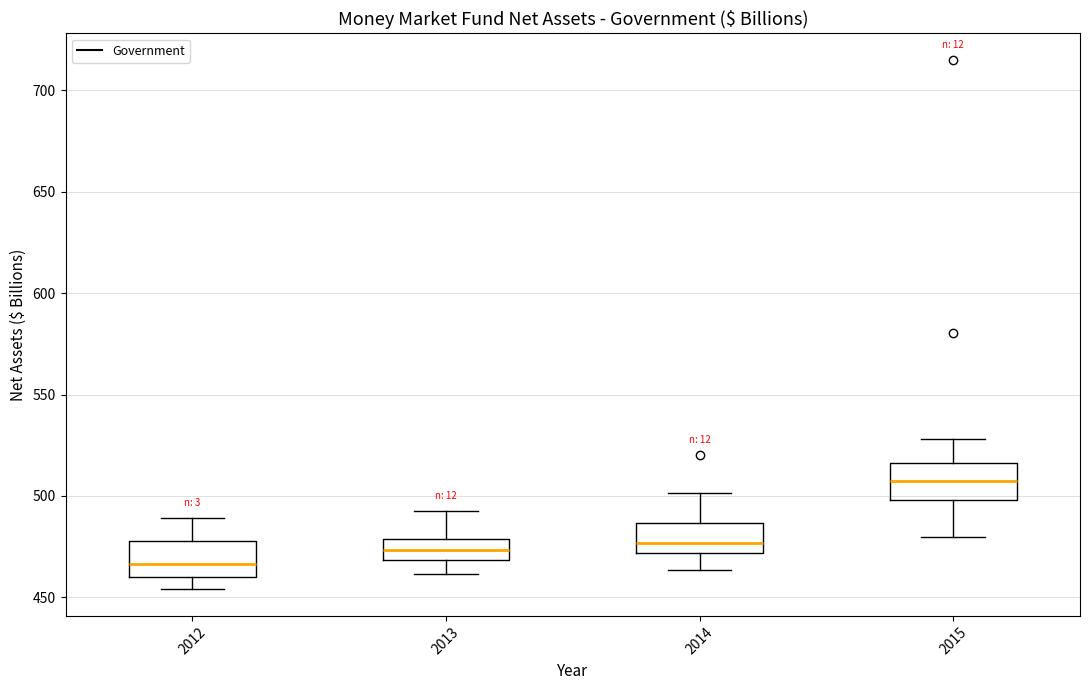

Where is the upper edge of the box at x = 2014 on the y-axis? The values are not printed on the chart, so give them approximately, as read against the axis.

485